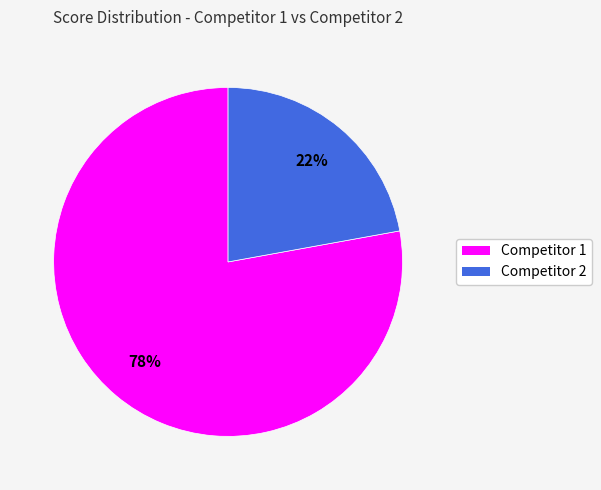

How many slices are in this pie chart?

2